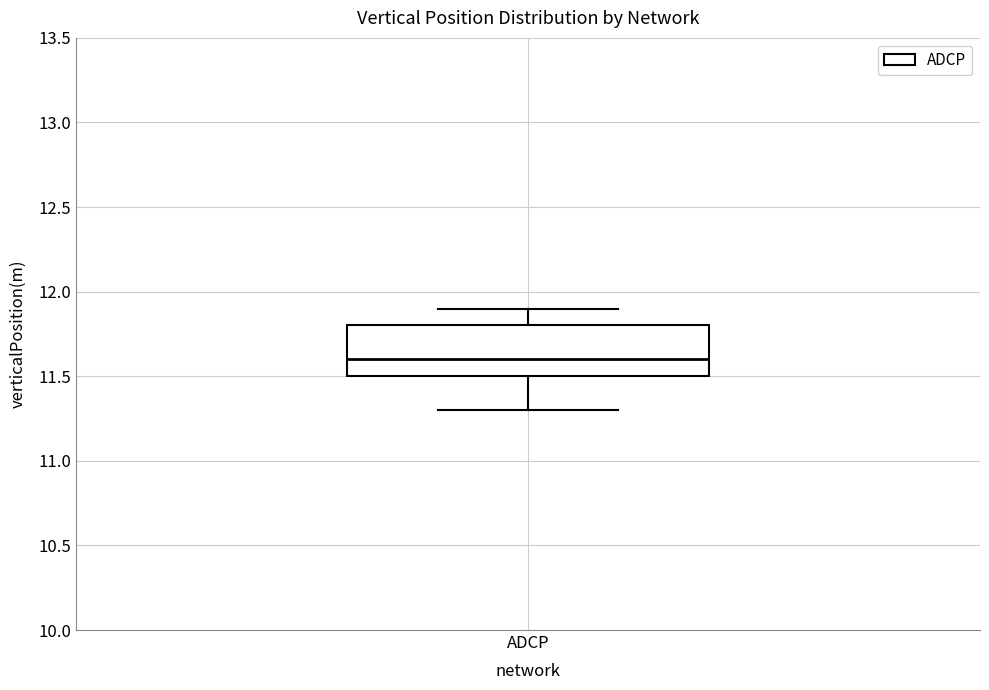

Where is the upper edge of the box for ADCP on the y-axis? The values are not printed on the chart, so give them approximately, as read against the axis.

11.8